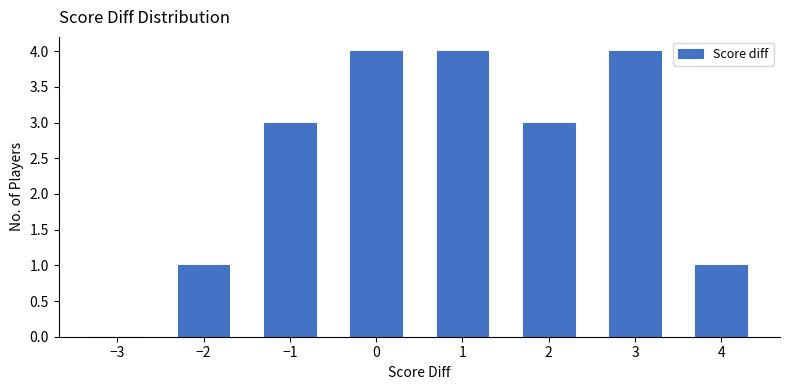

Reading left to right, list all the values displayed in this chart.

−3=0	−2=1	−1=3	0=4	1=4	2=3	3=4	4=1